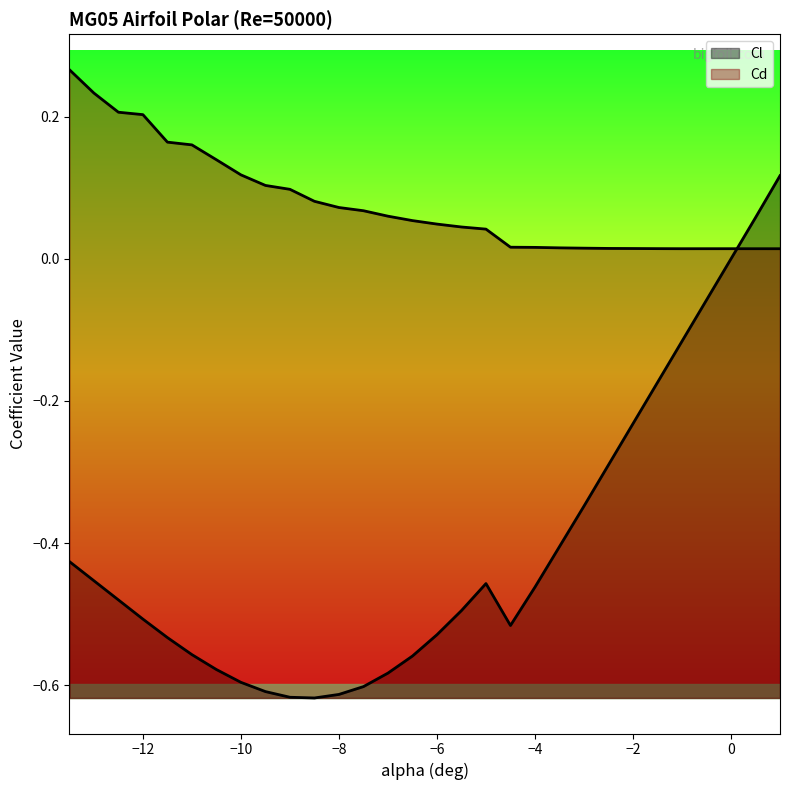

At which category is the sum across all series the highest?

1.0